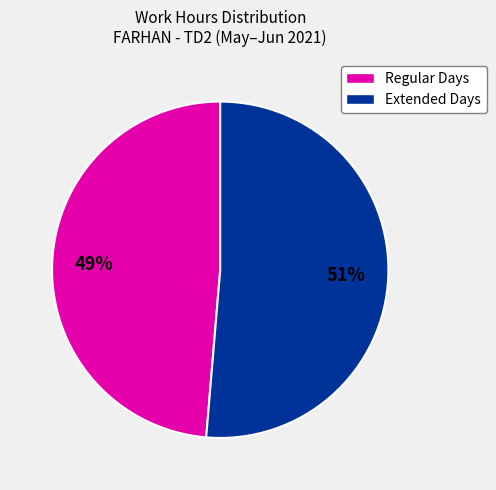

Do Regular Days and Extended Days together represent more than half of the pie?

Yes